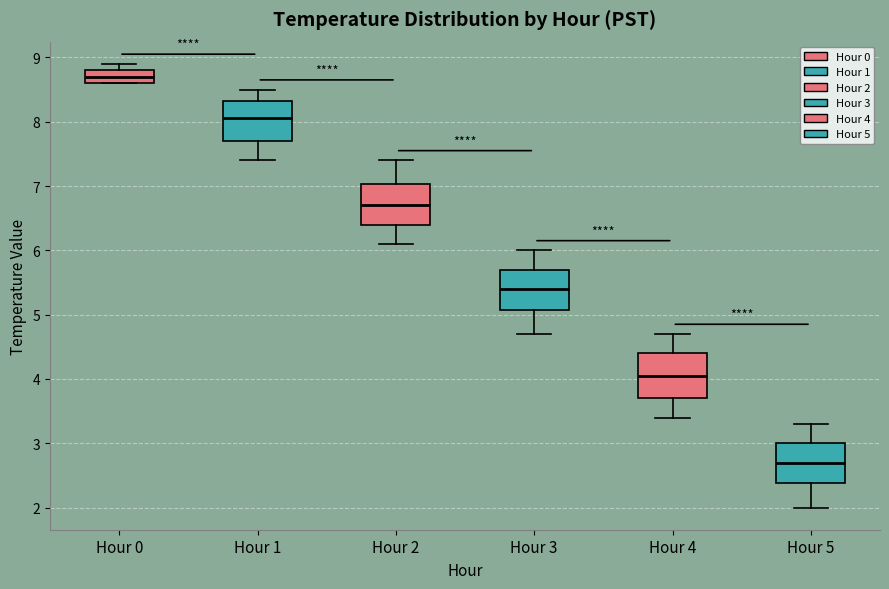

Reading left to right, read every box against the y-axis: the position of its median line, the range the box covers, and the ends of its whiskers. The values are not printed on the chart, so give them approximately, as read against the axis.

Hour 0: median 8.7, box 8.6 to 8.8, whiskers 8.6 to 8.9
Hour 1: median 8.1, box 7.7 to 8.3, whiskers 7.4 to 8.5
Hour 2: median 6.7, box 6.4 to 7.0, whiskers 6.1 to 7.4
Hour 3: median 5.4, box 5.1 to 5.7, whiskers 4.7 to 6.0
Hour 4: median 4.1, box 3.7 to 4.4, whiskers 3.4 to 4.7
Hour 5: median 2.7, box 2.4 to 3.0, whiskers 2.0 to 3.3